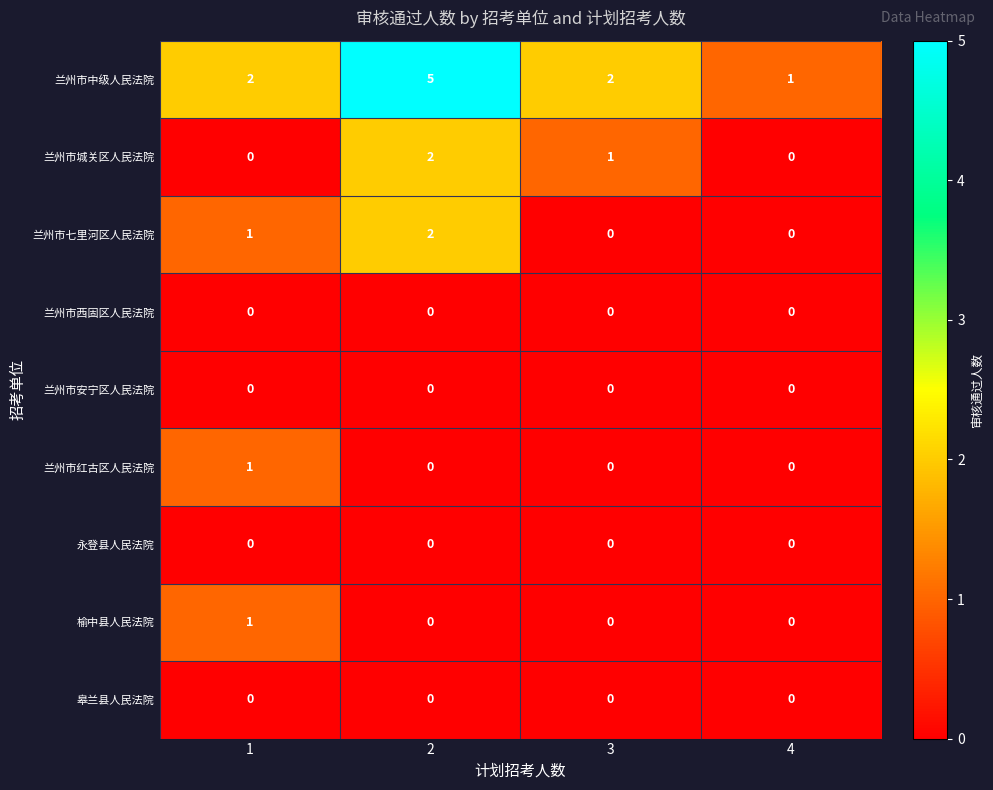

At how many categories does at least one series exceed 0?

4